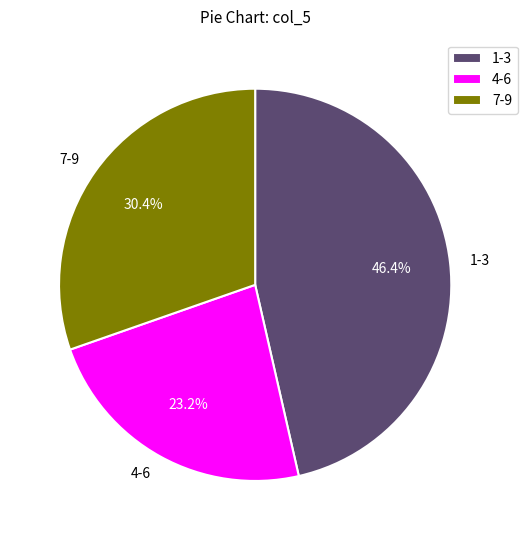

Between 4-6 and 1-3, which is larger?

1-3